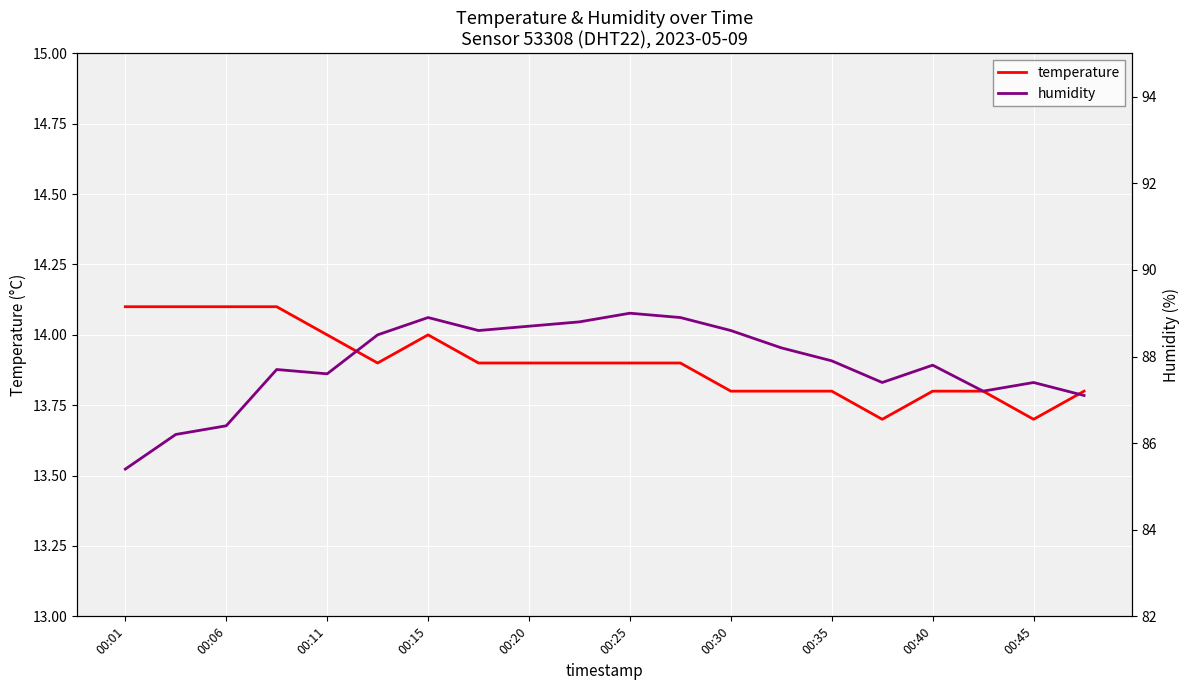

Rank the series by their maximum value, from lowest to highest.

temperature, humidity